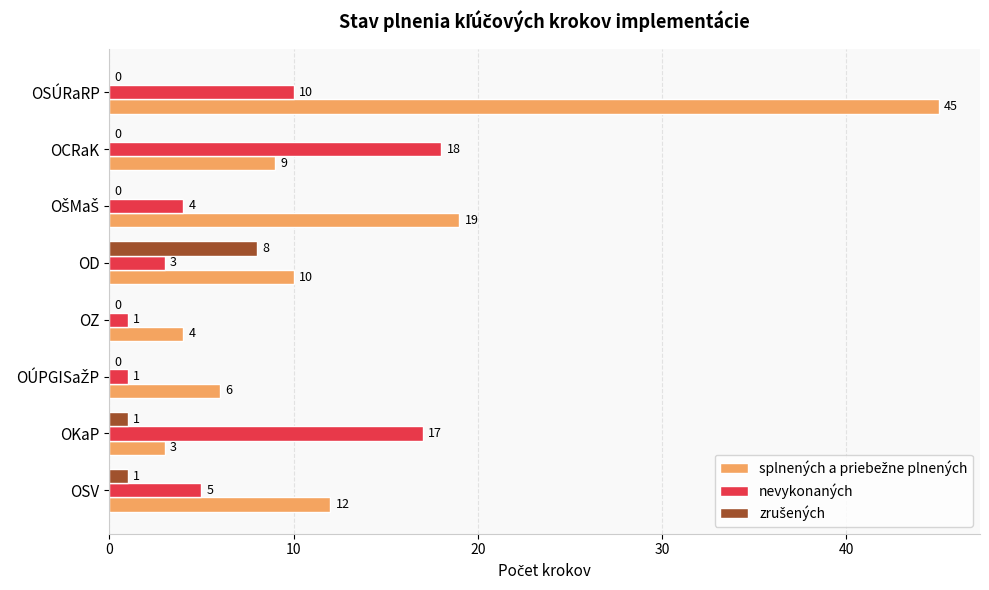

True or false: nevykonaných has a value of 3 at OD.

True